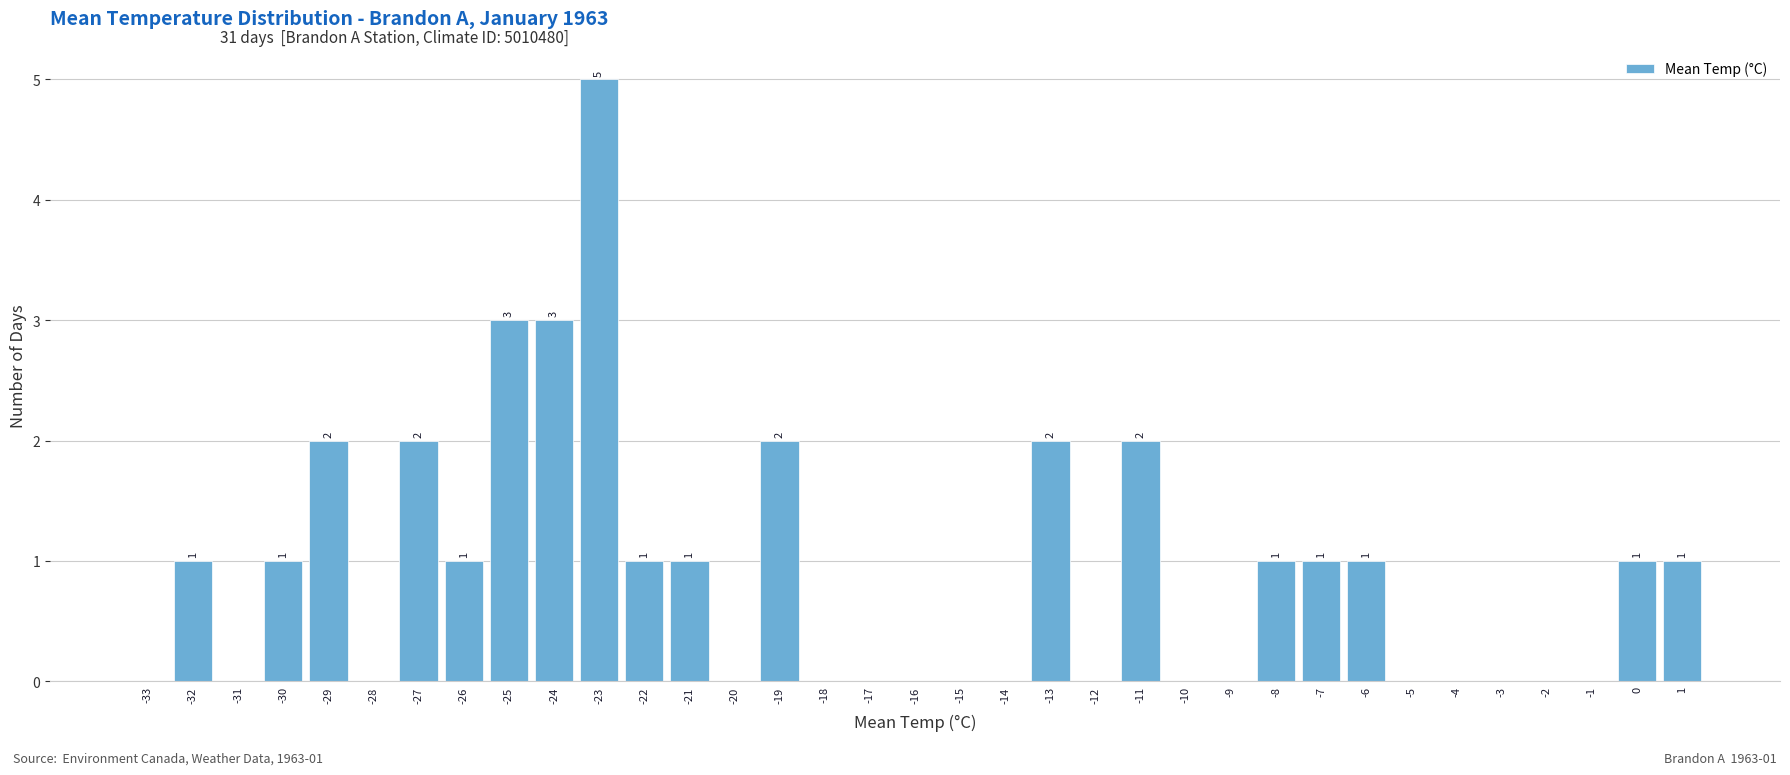

Over which range of the x-axis is the bar tallest?

-23.5 to -22.5